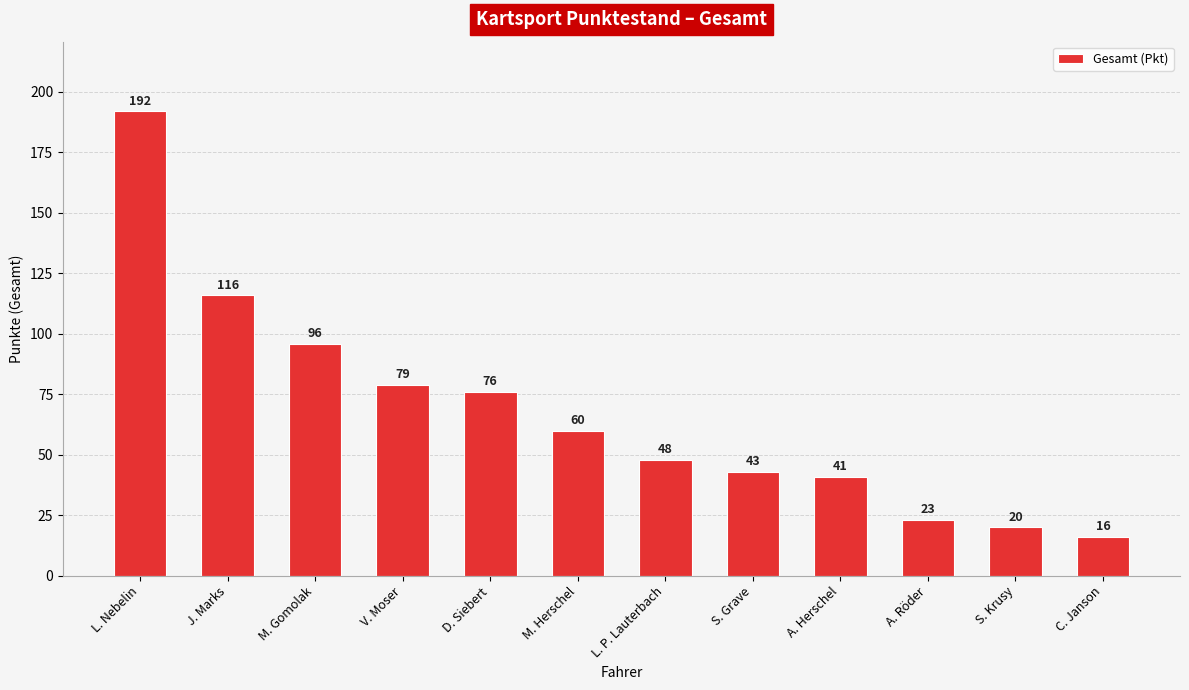

Reading left to right, extract all data points from this chart.

L. Nebelin=192	J. Marks=116	M. Gomolak=96	V. Moser=79	D. Siebert=76	M. Herschel=60	L. P. Lauterbach=48	S. Grave=43	A. Herschel=41	A. Röder=23	S. Krusy=20	C. Janson=16